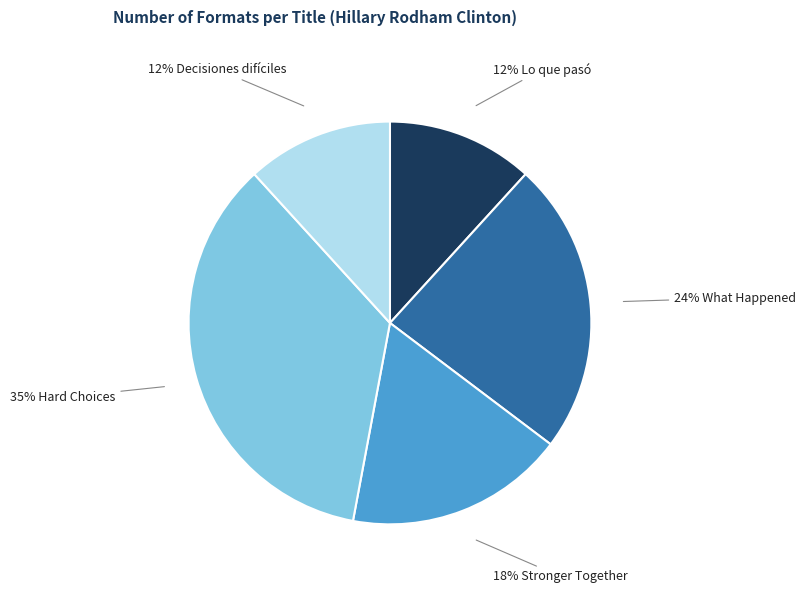

To the nearest percent, what is the average slice percentage?

20%